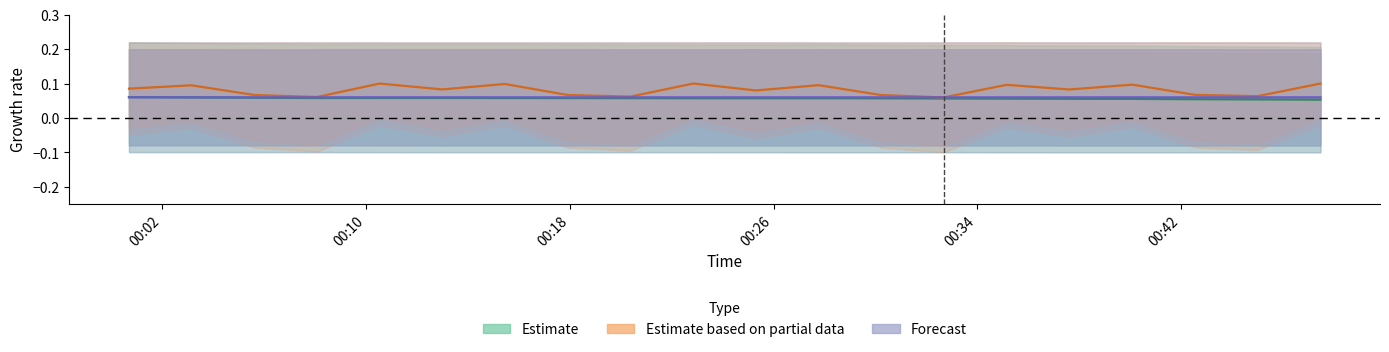

Reading left to right, transcribe all the data shown in this chart.

Estimate: 0.1	0.1	0.1	0.1	0.1	0.1	0.1	0.1	0.1	0.1	0.1	0.1	0.1	0.1	0.1	0.1	0.1	0.1	0.1	0.1
Estimate based on partial data: 0.1	0.1	0.1	0.1	0.1	0.1	0.1	0.1	0.1	0.1	0.1	0.1	0.1	0.1	0.1	0.1	0.1	0.1	0.1	0.1
Forecast: 0.1	0.1	0.1	0.1	0.1	0.1	0.1	0.1	0.1	0.1	0.1	0.1	0.1	0.1	0.1	0.1	0.1	0.1	0.1	0.1